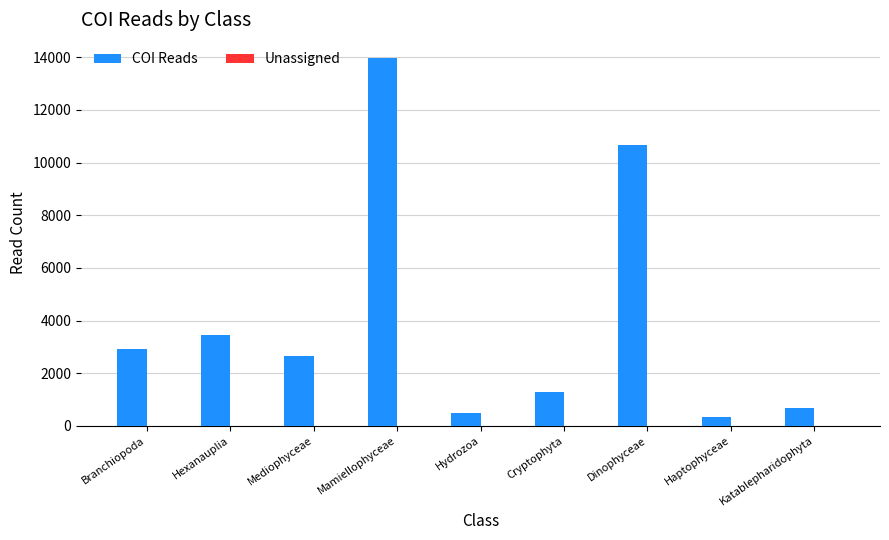

What is the difference between the maximum and second lowest values?

13458